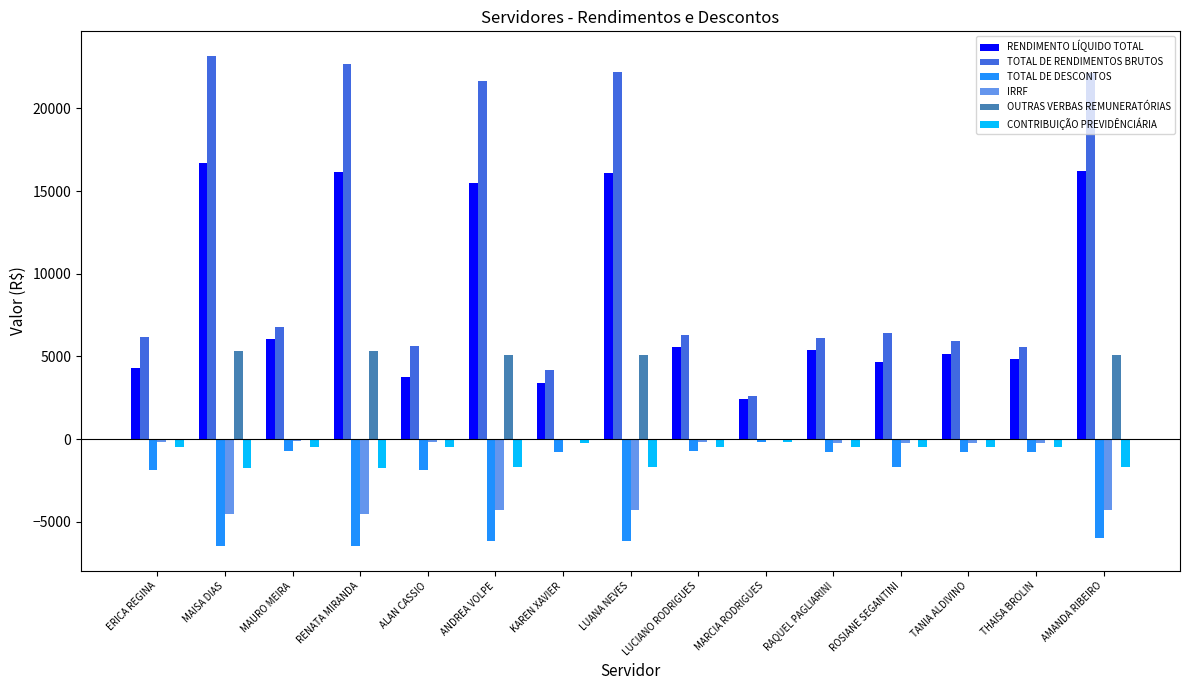

What is the sum of the IRRF values at MARCIA RODRIGUES and MAISA DIAS?

-4530.9